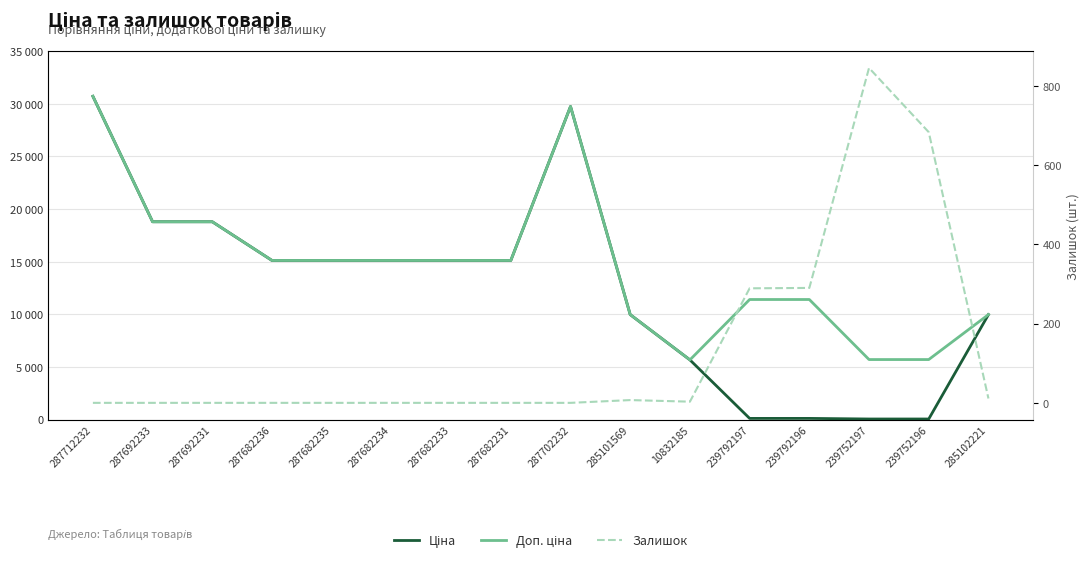

Count the number of data series in this chart.

3